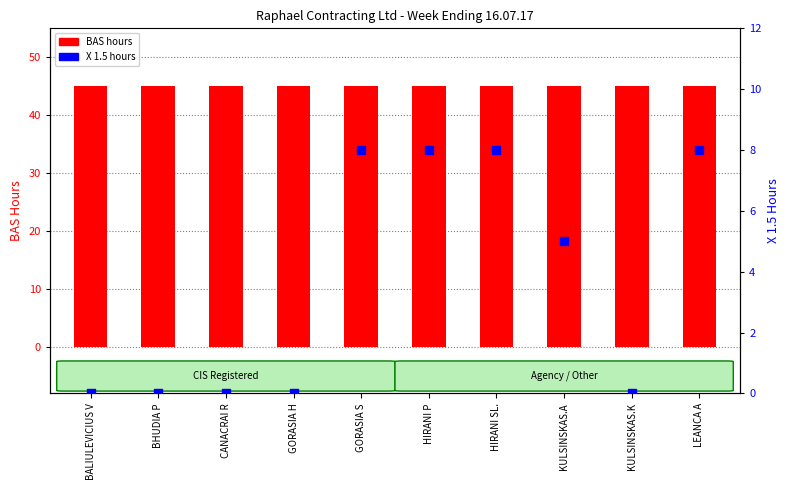

What is the total value across all series at GORASIA H?

45